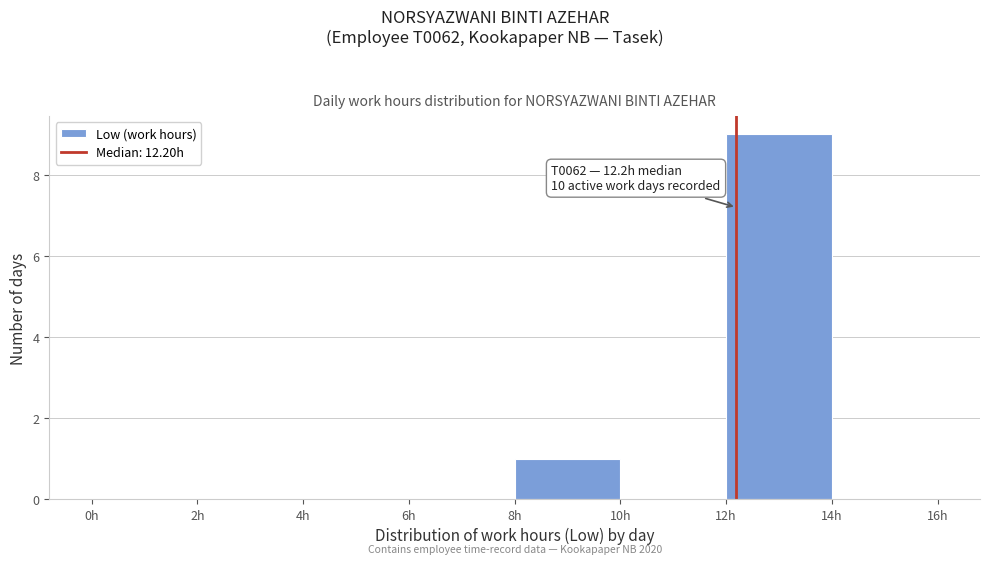

Which range on the x-axis has the tallest bar?

12 to 14